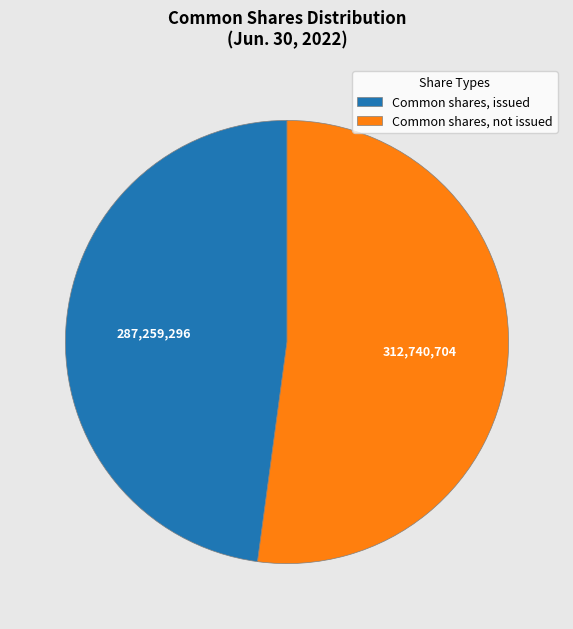

Is there a majority slice in this chart?

Yes